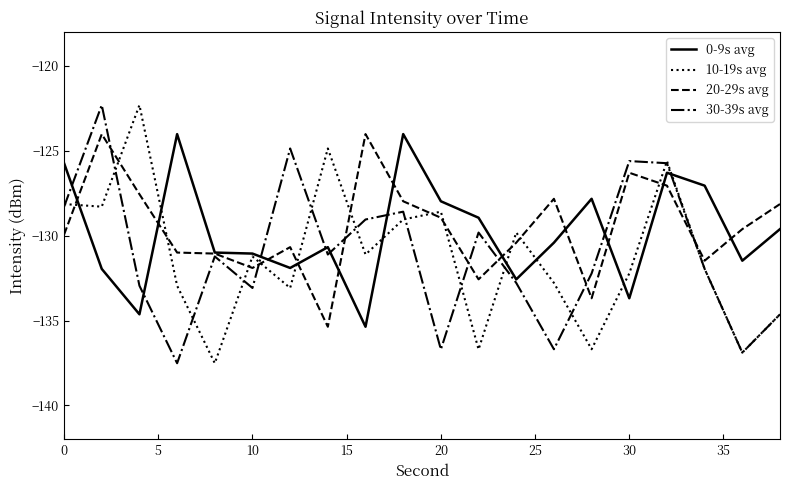

After their last crossing, which series has the higher values: 20-29s avg or 10-19s avg?

20-29s avg